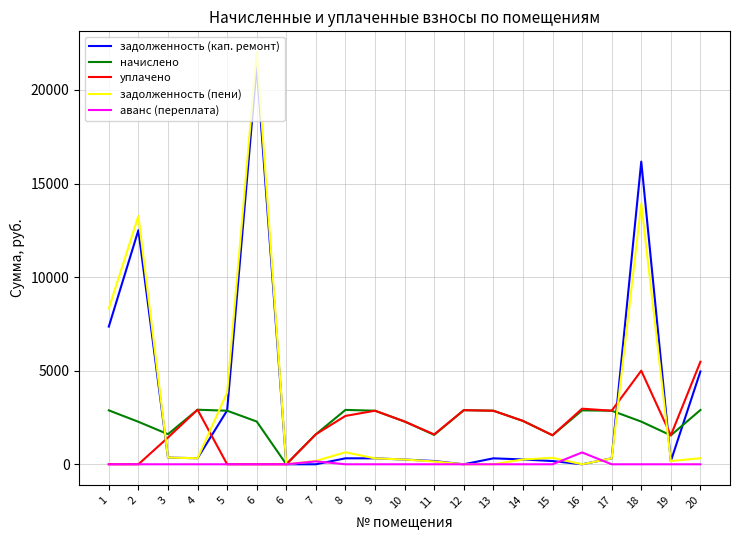

Which series has the largest total across all categories?

задолженность (кап. ремонт)